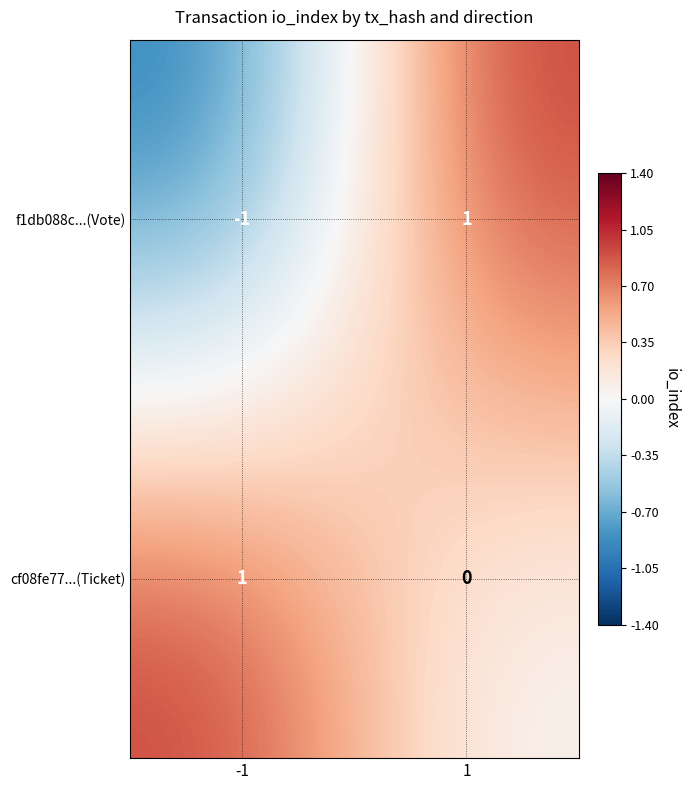

Reading right to left, list all the values displayed in this chart.

f1db088c...(Vote): 1=1	-1=-1
cf08fe77...(Ticket): 1=0	-1=1